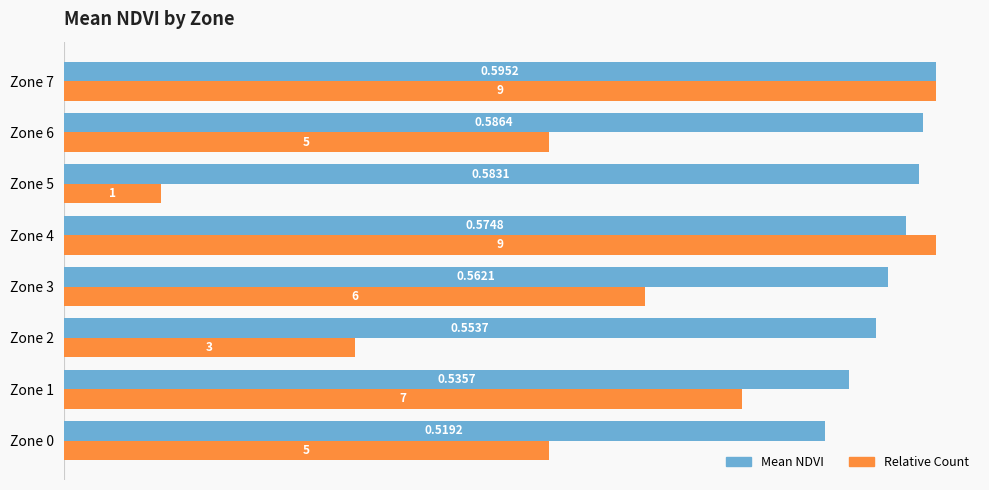

List the series in order of their overall mean, highest first.

Mean NDVI, Relative Count